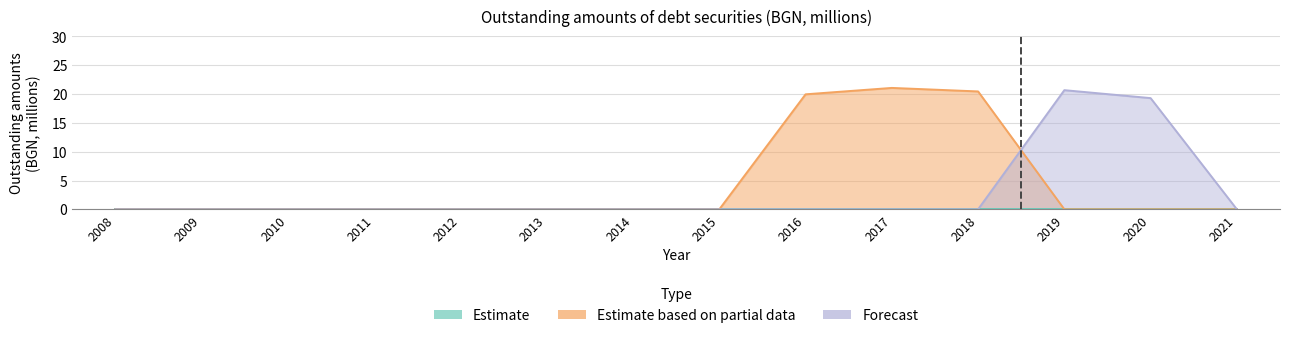

True or false: the data has more than 1 interior local peaks.

True